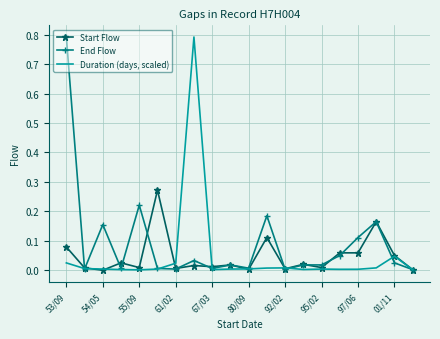

What is the maximum value for End Flow?

0.8